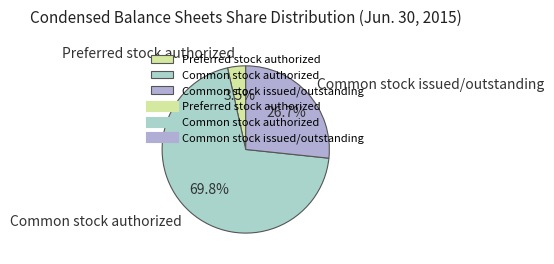

What is the ratio of the value at Common stock issued/outstanding to the value at Common stock authorized?

0.4